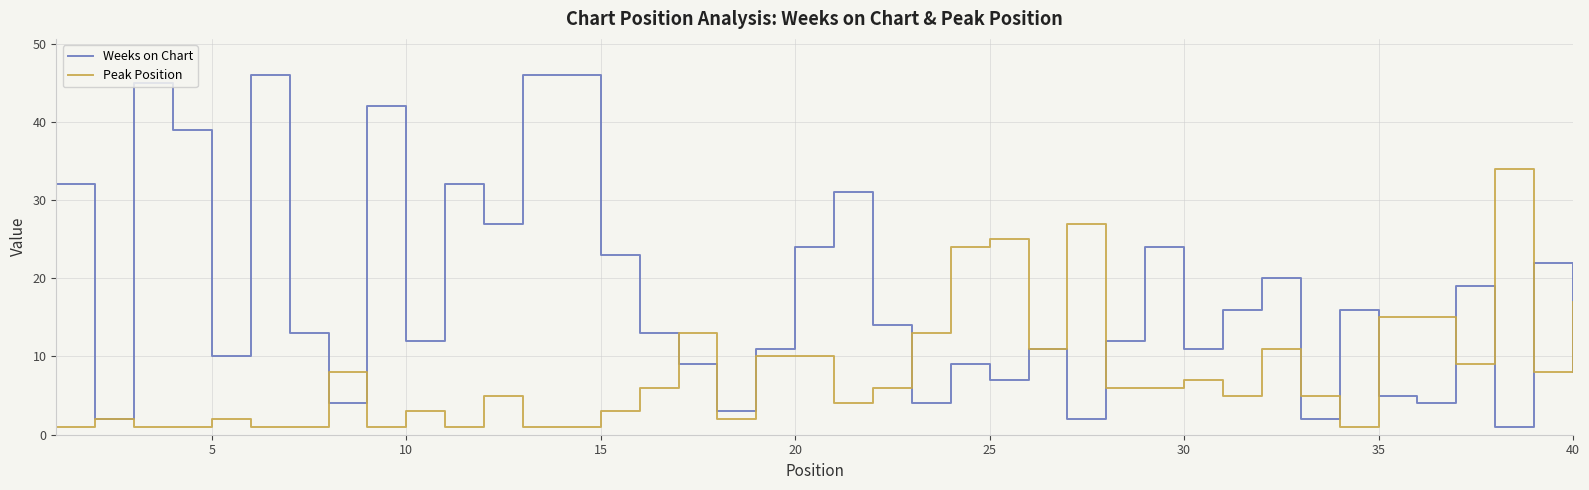

List the series in order of their peak value, highest first.

Weeks on Chart, Peak Position